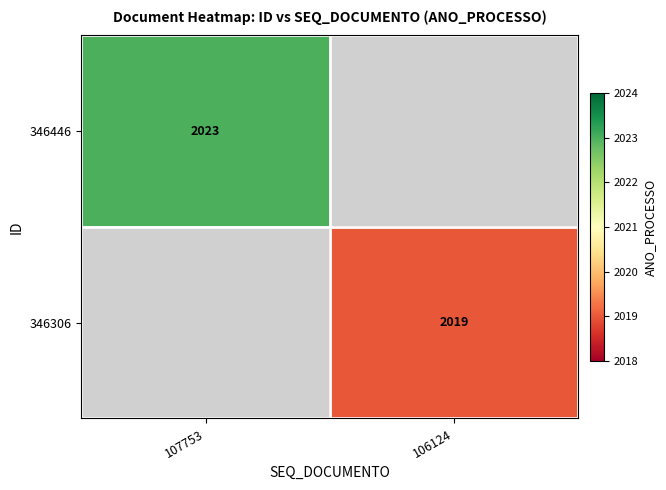

How many distinct data groups are displayed?

2